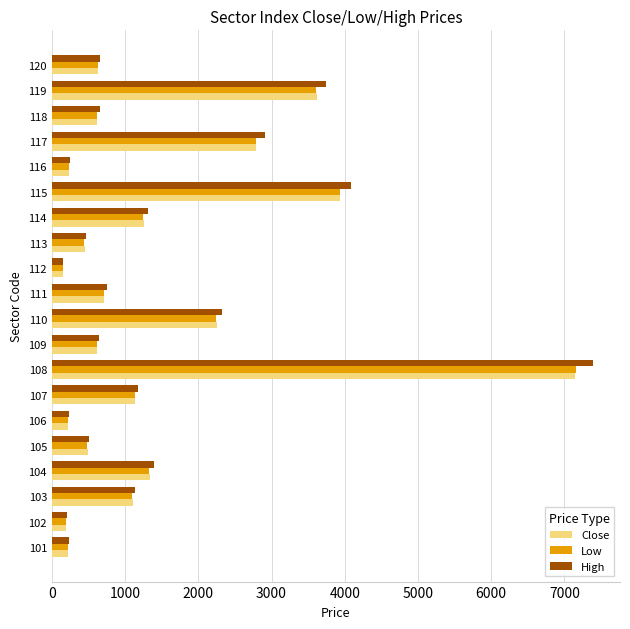

What is the sum of all High values?

30209